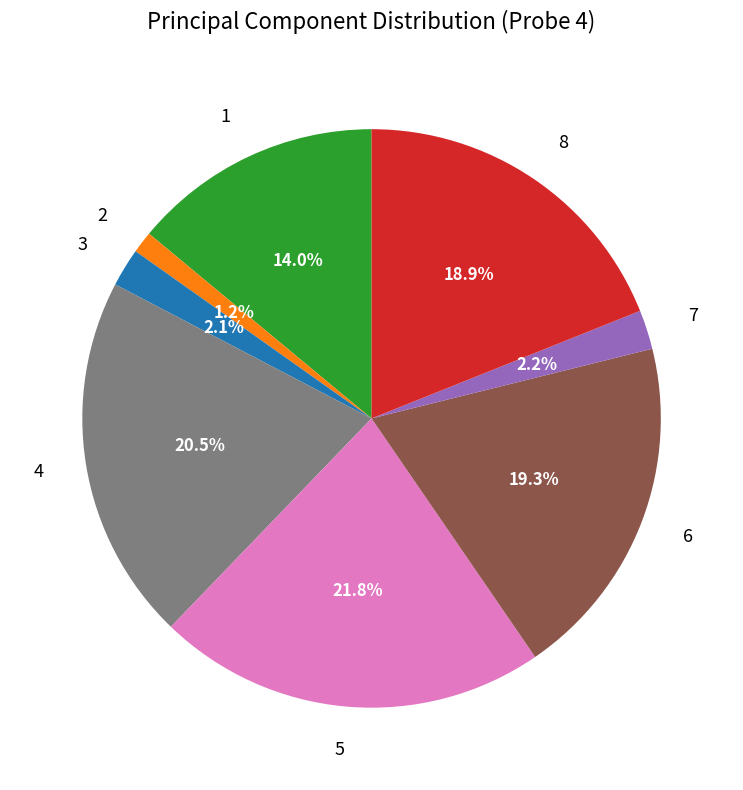

Is it true that 1 is 24% of the pie?

False